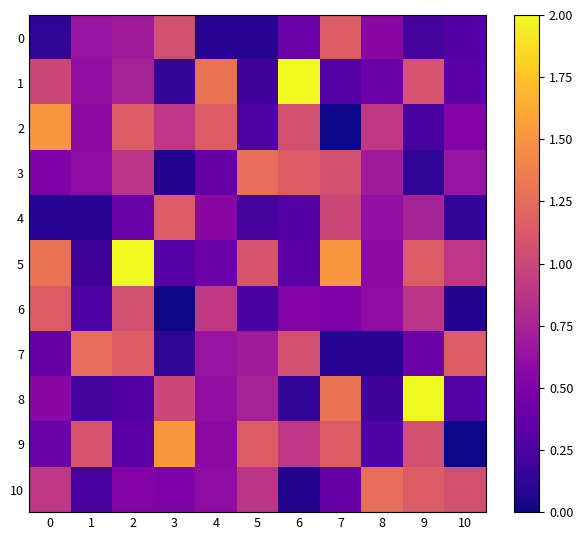

At how many categories does at least one series exceed 0?

11